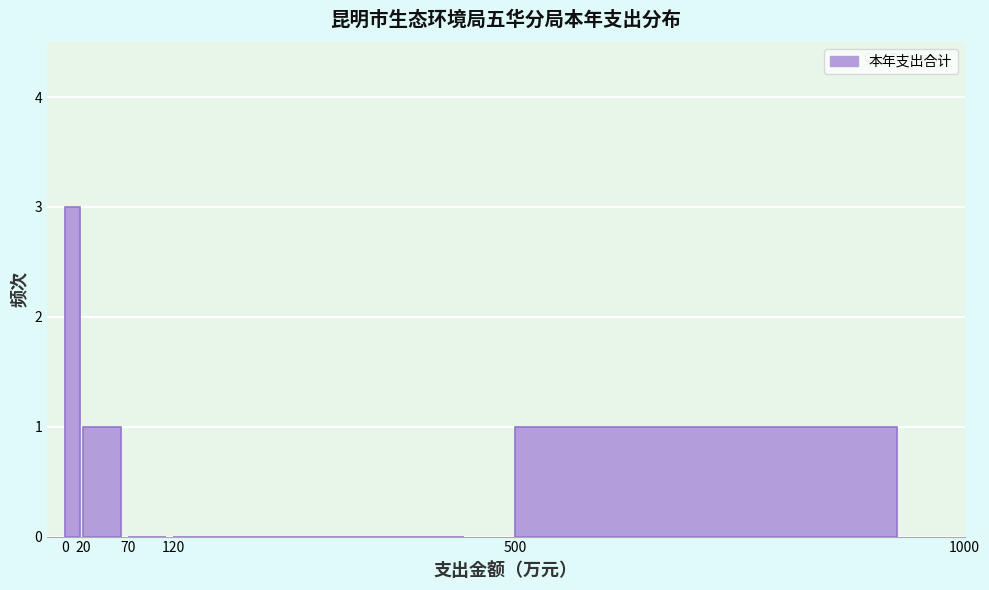

Reading left to right, transcribe this chart: for each bar, give the range it covers on the x-axis and its height. The values are not printed on the chart, so give them approximately, as read against the axis.

0 to 20: 3
20 to 70: 1
70 to 120: 0
120 to 500: 0
500 to 1000: 1